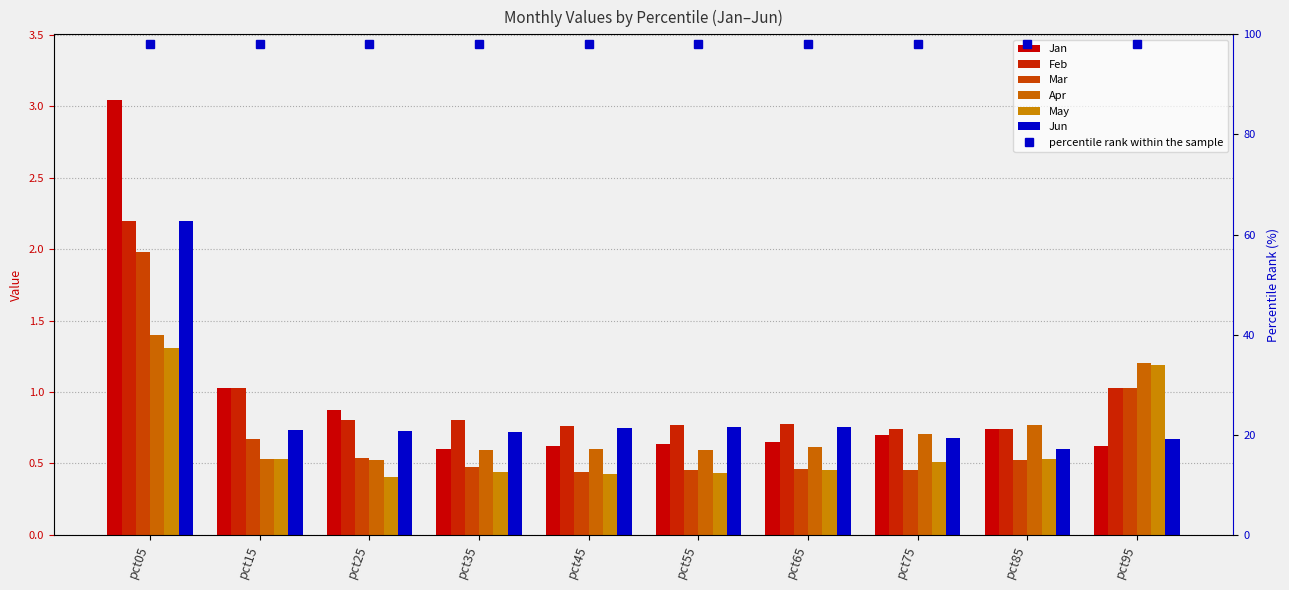

How many groups of bars are there?

10